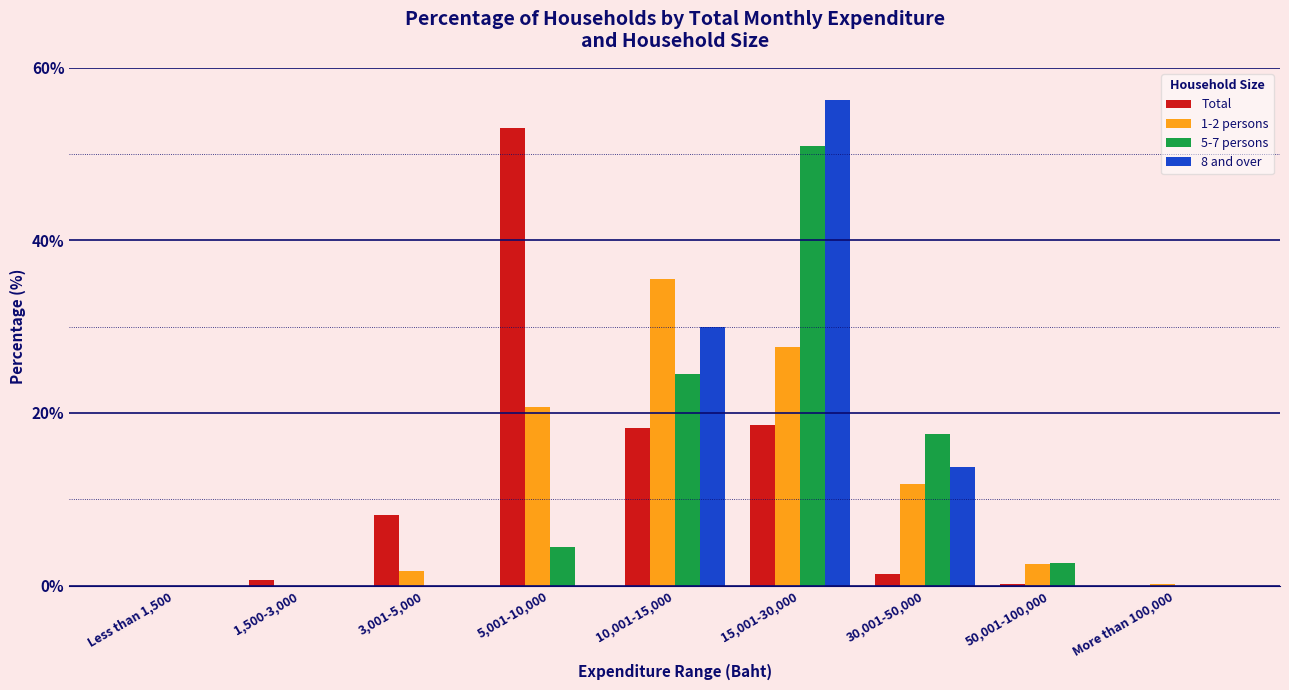

What is the total value across all series at 15,001-30,000?

153.5